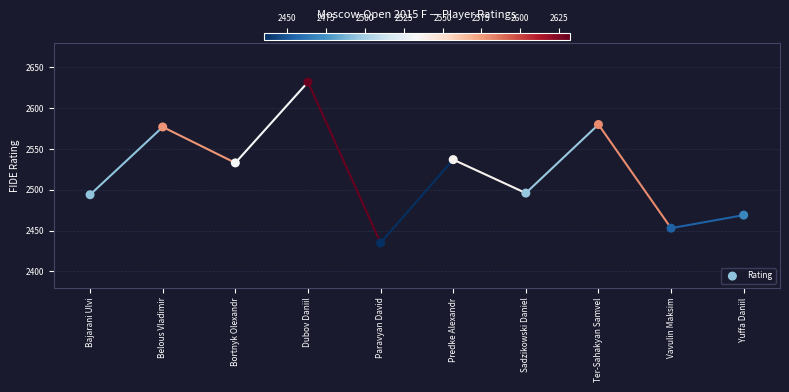

What is the range of Y values (max minus min)?

197